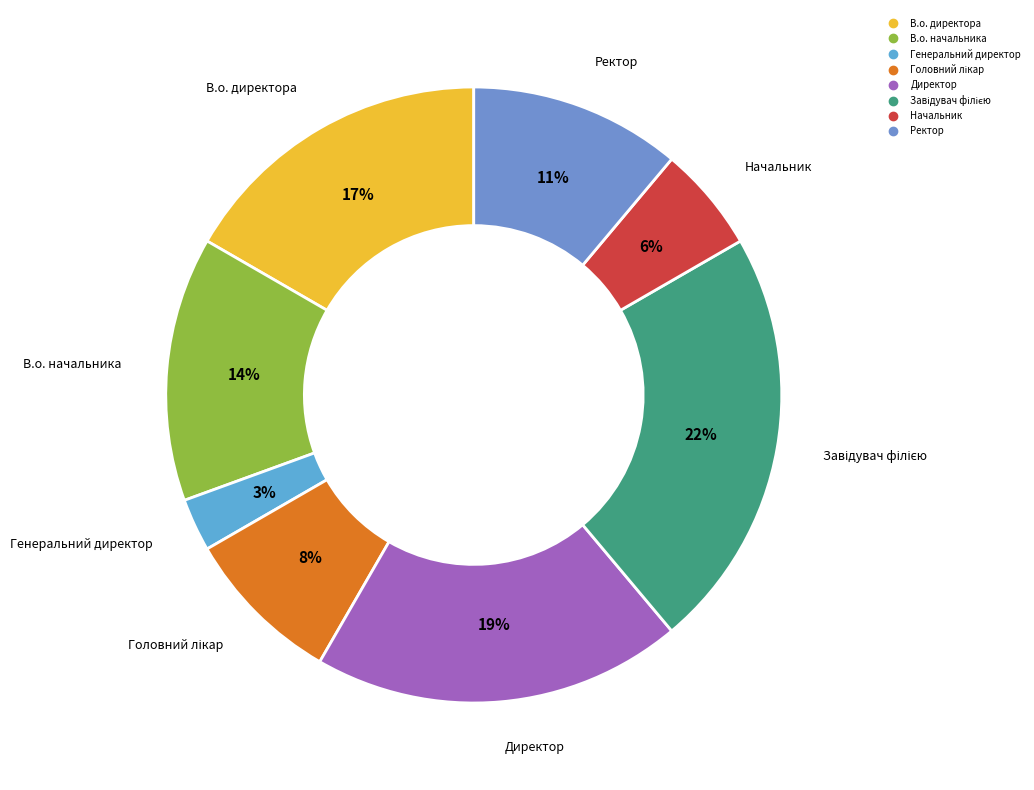

To the nearest percent, what portion does Директор represent?

19%